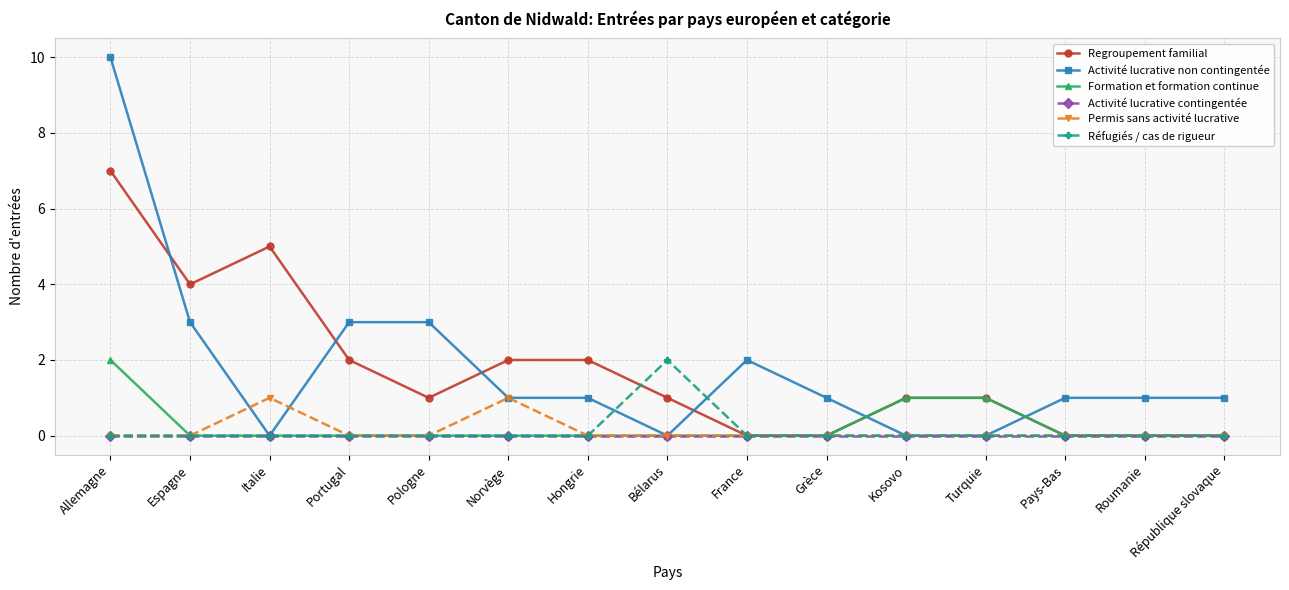

Which series has the largest range (max minus min)?

Activité lucrative non contingentée